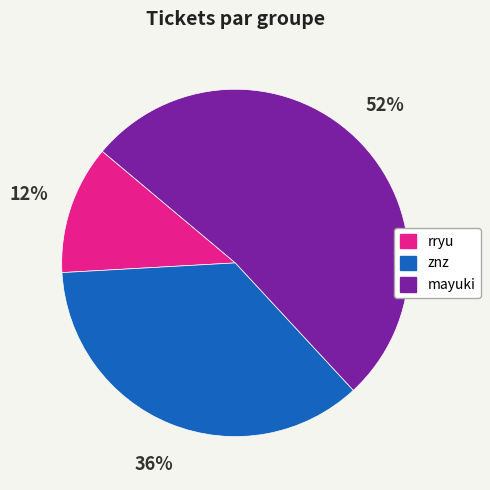

To the nearest percent, what percentage of the pie is rryu?

12%